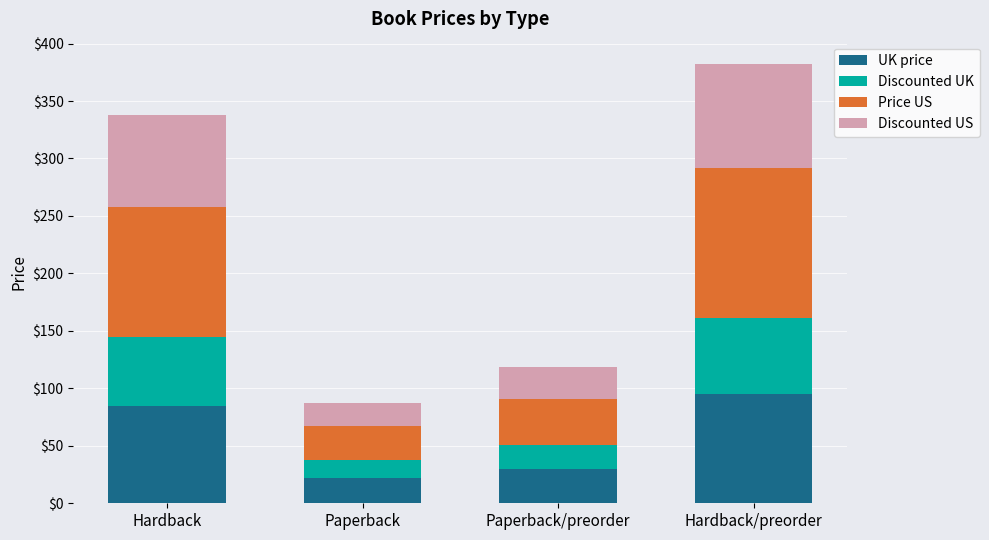

How many distinct data groups are displayed?

4